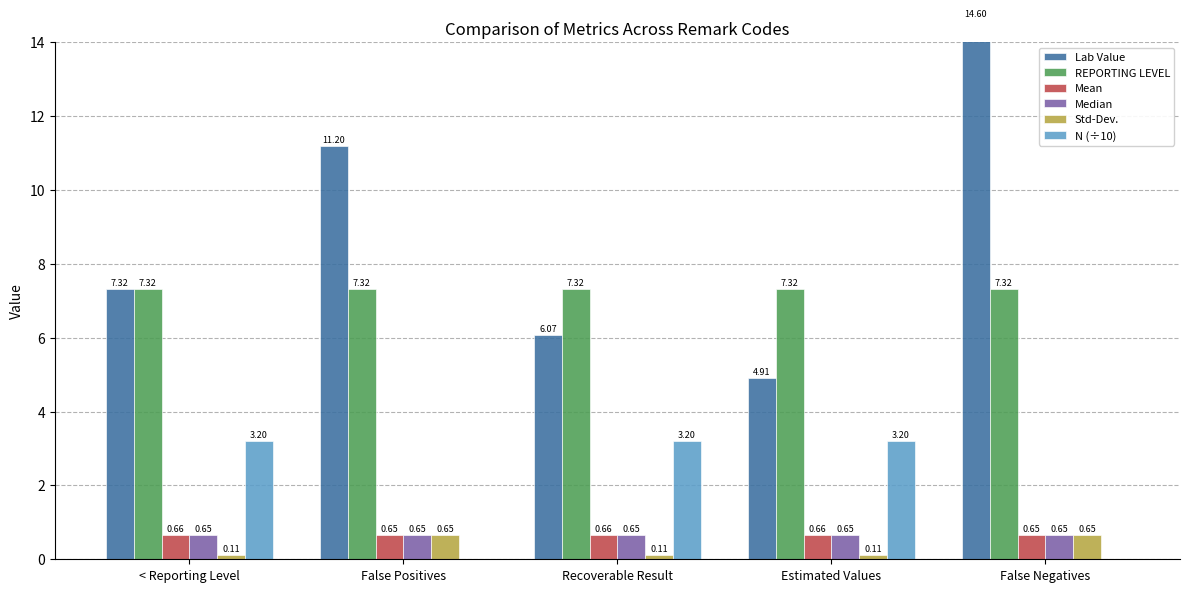

Which category has the lowest value in the Lab Value series?

Estimated Values